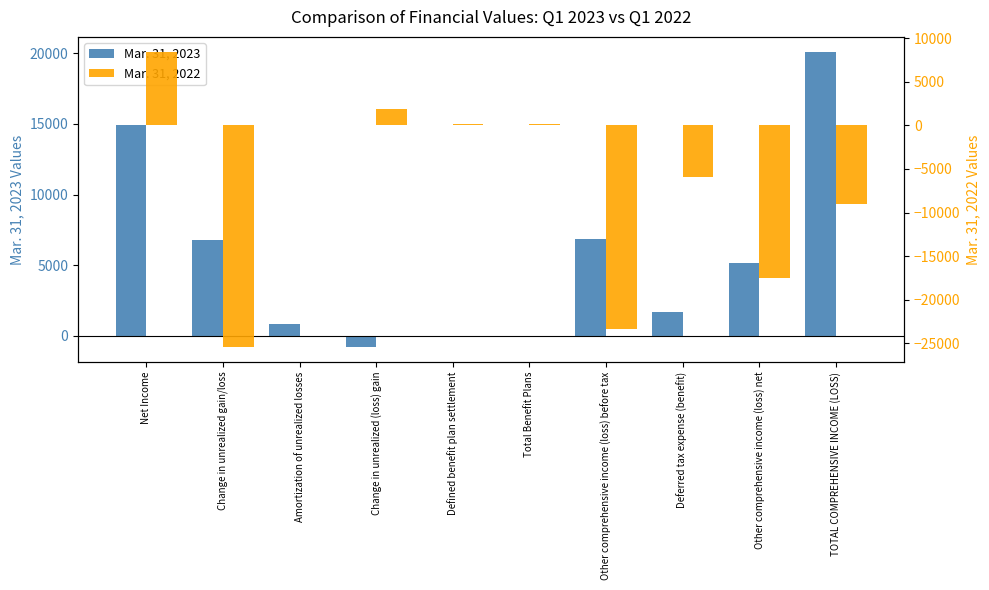

Rank the series at Net Income from lowest to highest value.

Mar. 31, 2022, Mar. 31, 2023